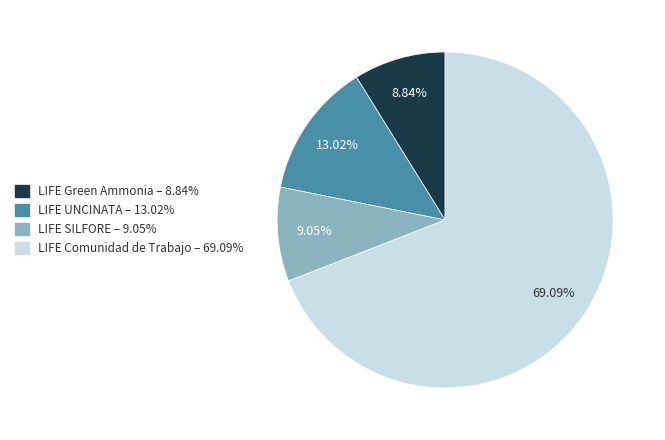

To the nearest percent, what is the difference between the largest and smallest slice percentages?

60%